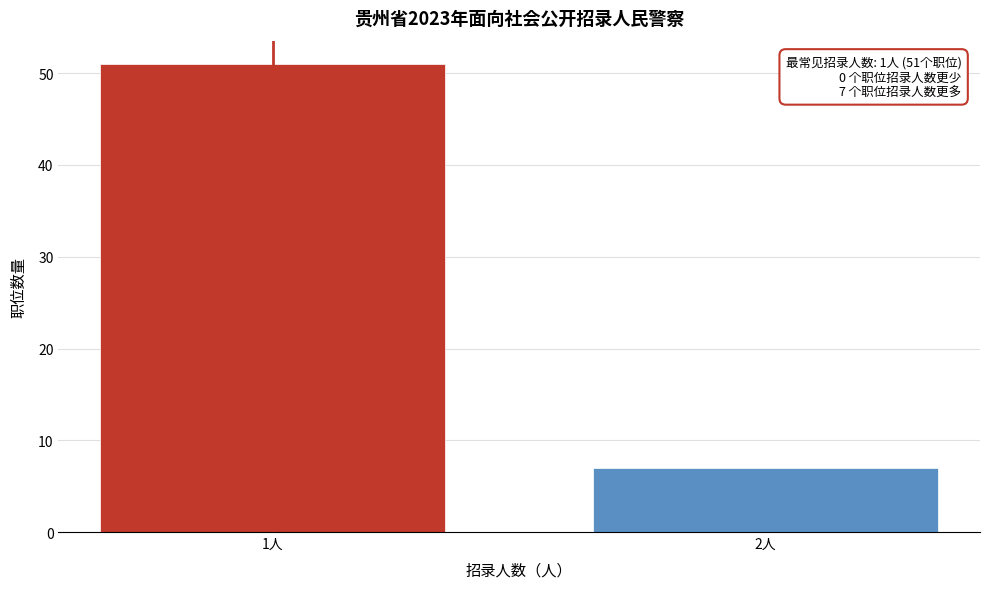

Reading right to left, what are all the values shown in this chart?

7	51